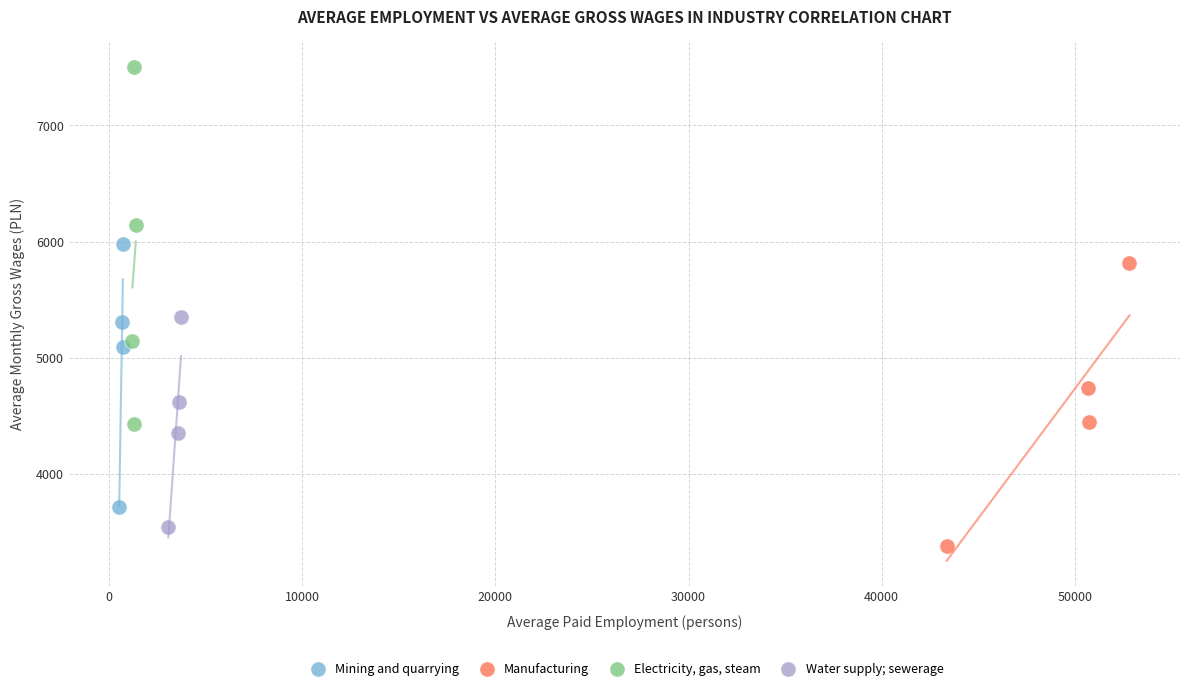

Which series reaches the maximum Y coordinate?

Electricity, gas, steam